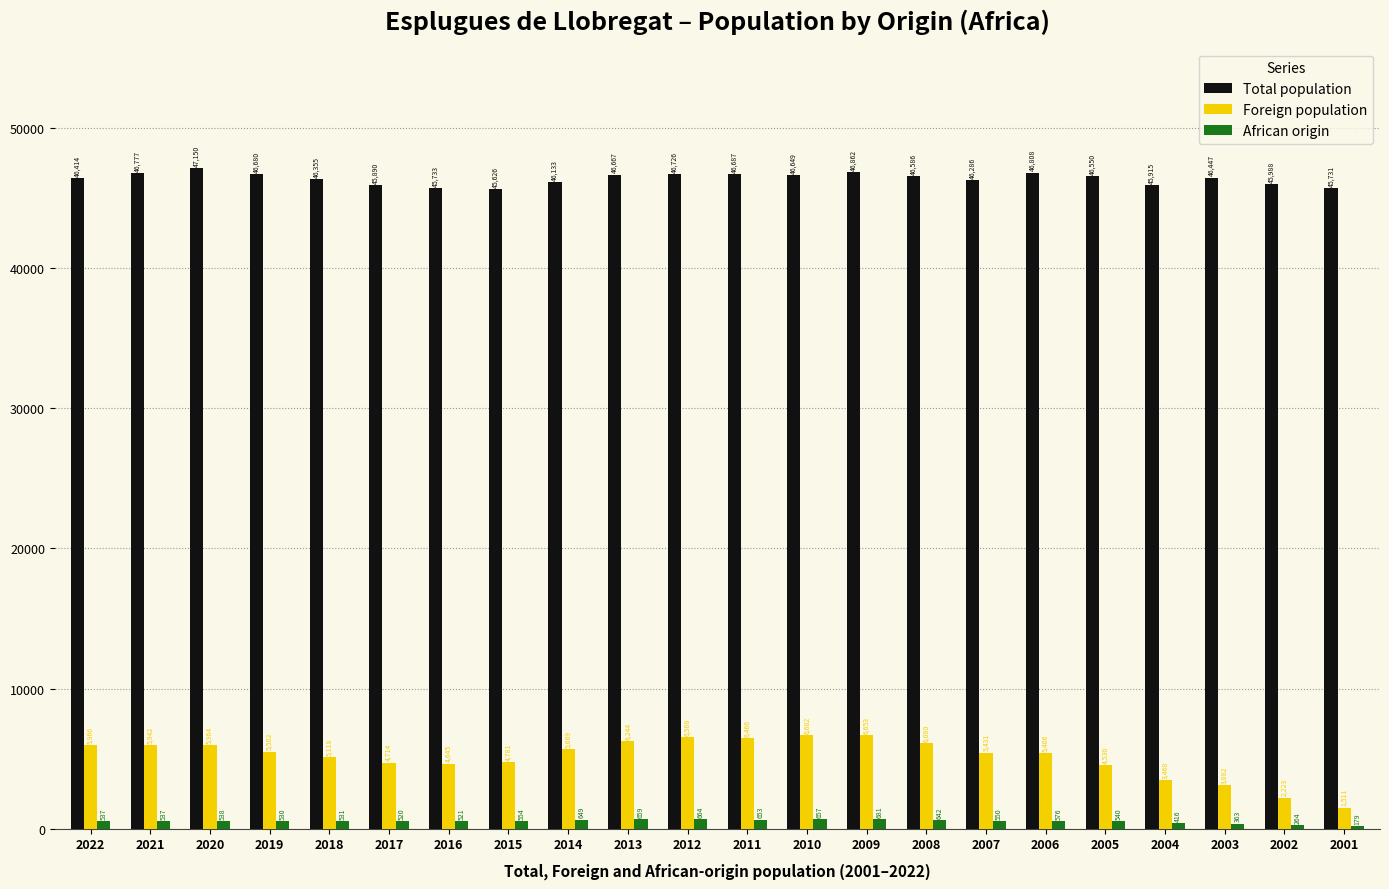

What is the difference between the second highest and minimum values in the African origin series?

485